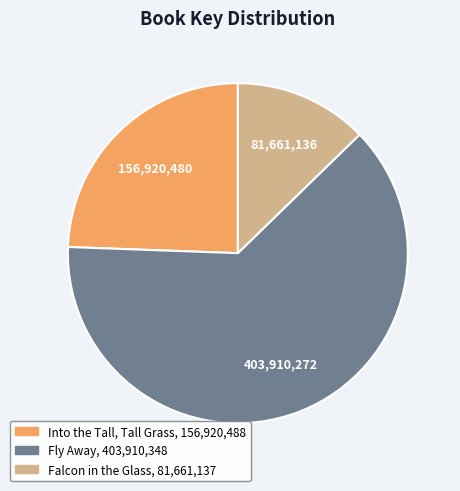

Which slice is the largest?

Fly Away